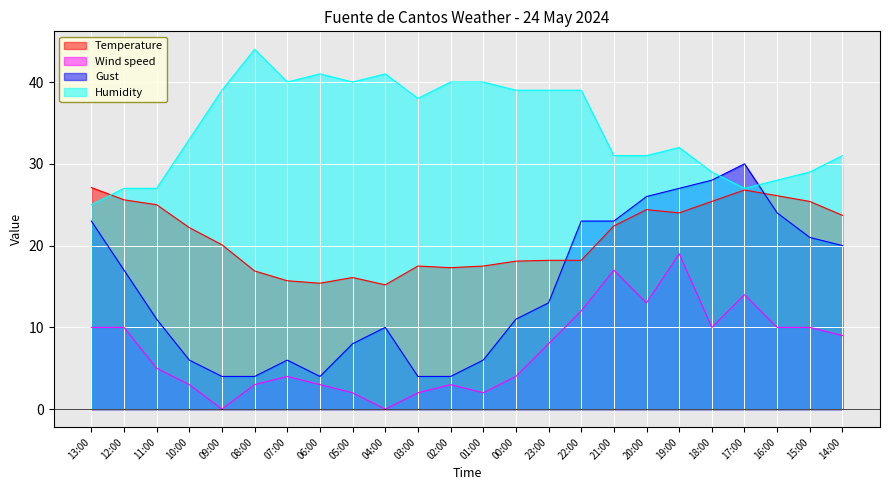

Which series changed the most between 18:00 and 16:00?

Gust